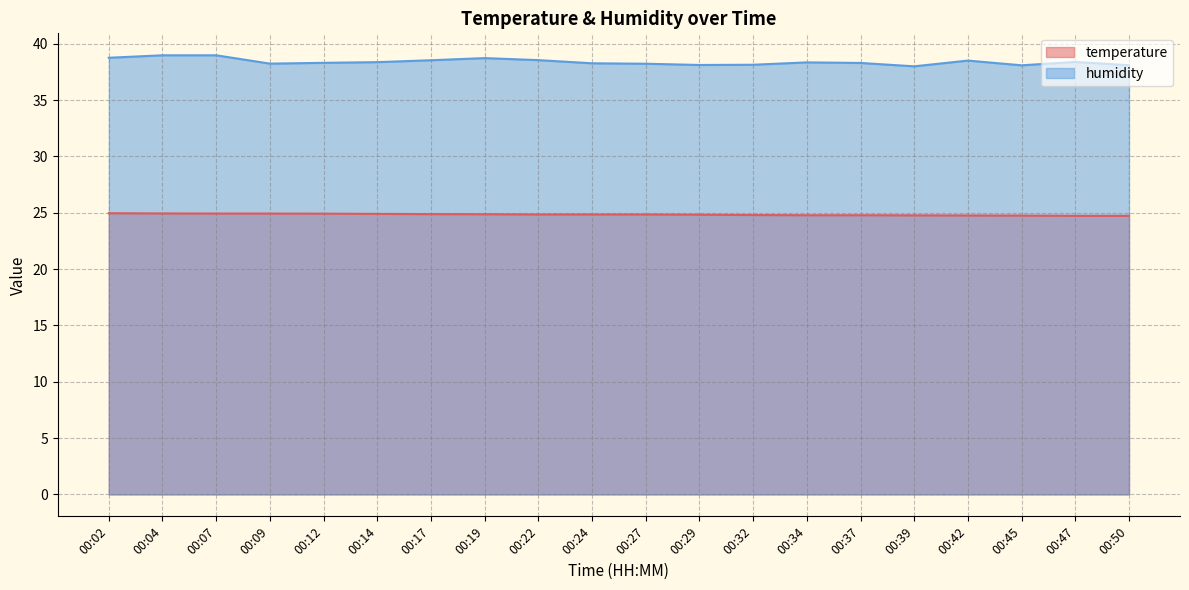

List the series in order of their peak value, highest first.

humidity, temperature